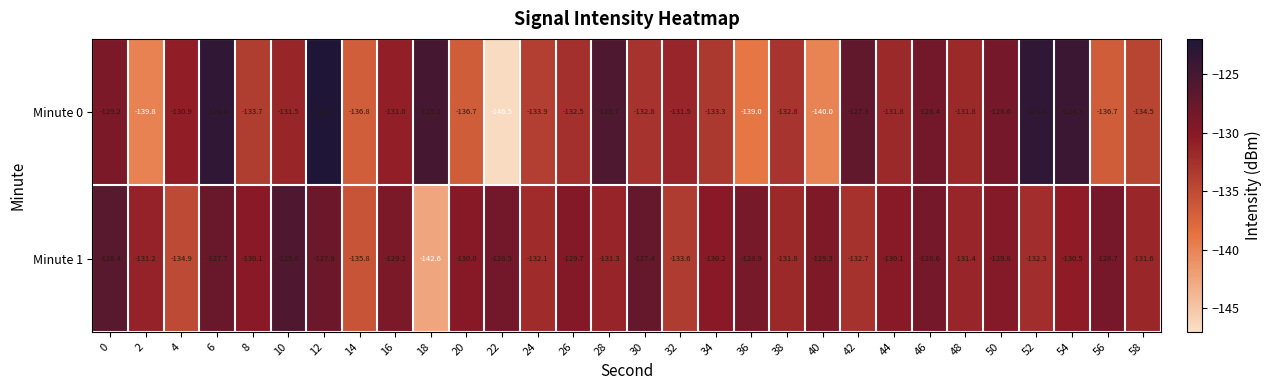

Which category has the highest value across all series?

12